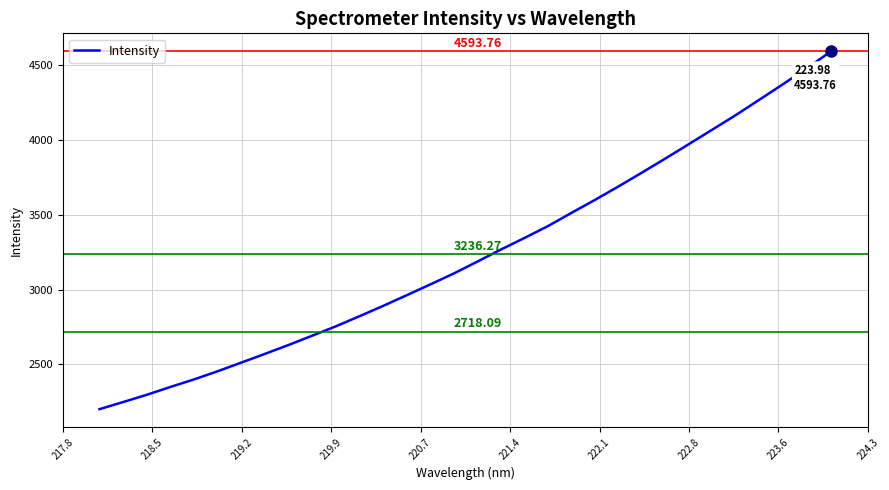

What is the sum of all values?

103560.5